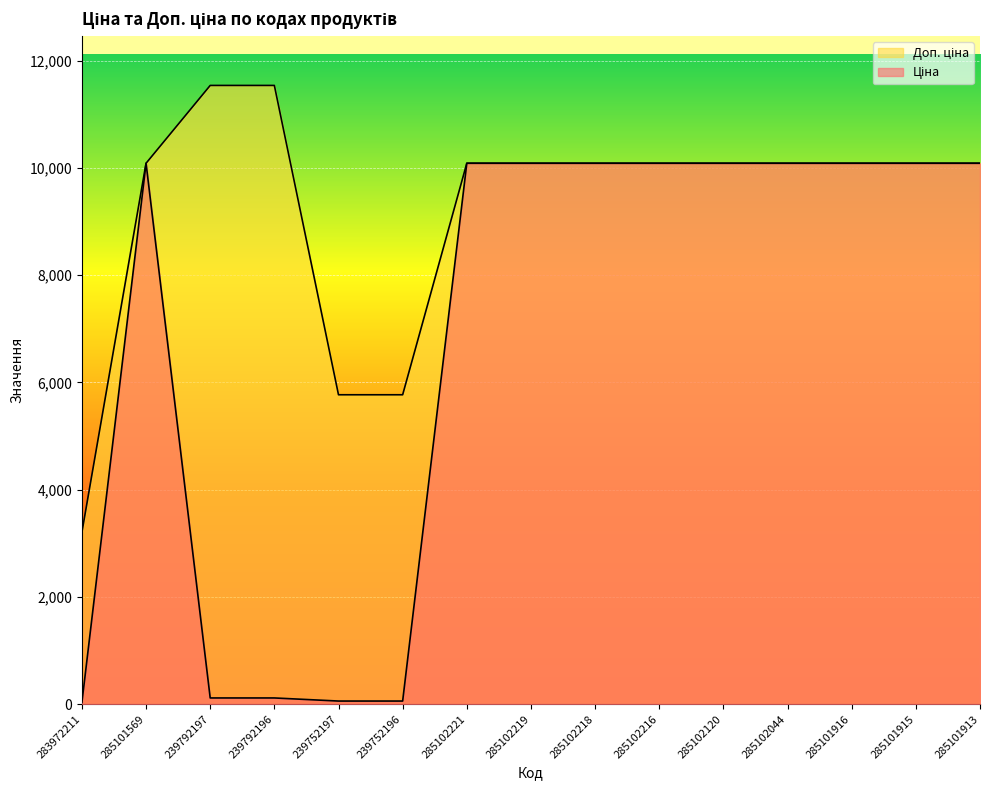

Reading left to right, transcribe all the data shown in this chart.

Ціна: 32.0	10085.8	115.4	115.4	57.7	57.7	10085.8	10085.8	10085.8	10085.8	10085.8	10085.8	10085.8	10085.8	10085.8
Доп. ціна: 3205.0	10085.8	11537.0	11537.0	5769.0	5769.0	10085.8	10085.8	10085.8	10085.8	10085.8	10085.8	10085.8	10085.8	10085.8